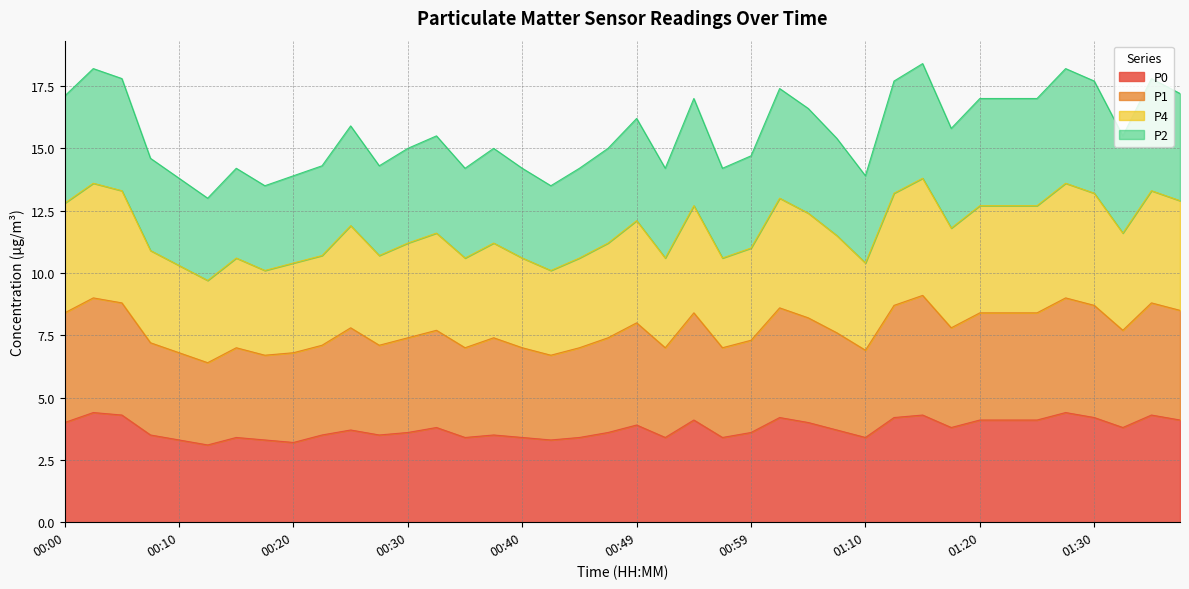

Is it true that P0 equals 3.4 at 01:10?

True